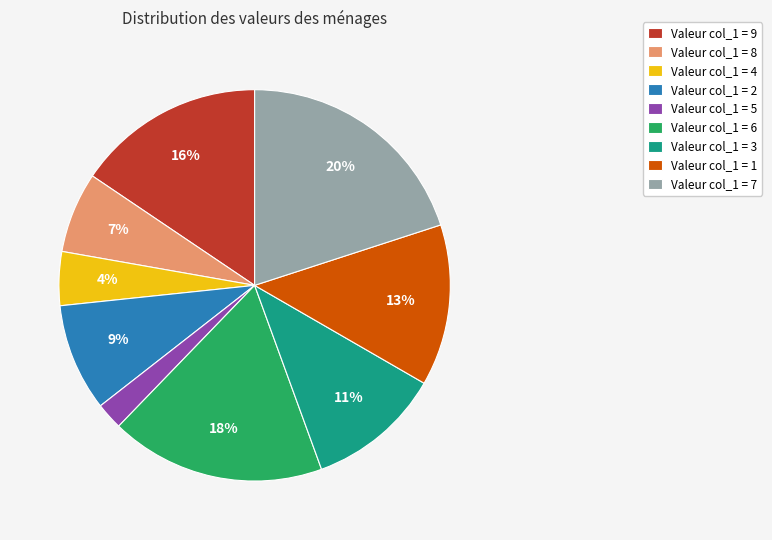

To the nearest percent, what is the difference between the largest and smallest slice percentages?

18%